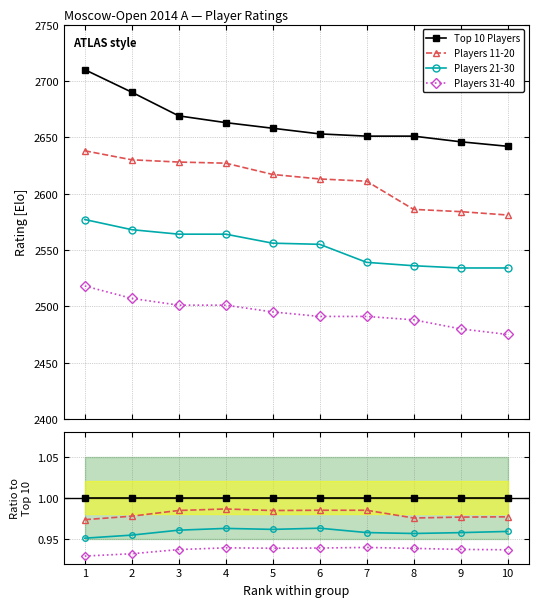

True or false: Players 31-40 and Top 10 Players cross at least once.

False